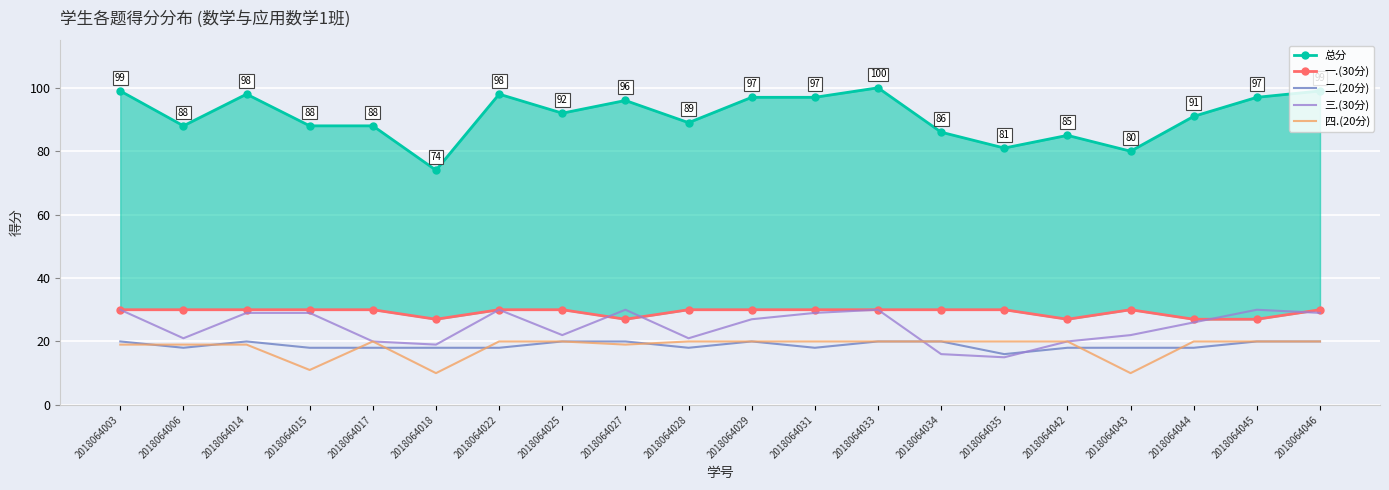

Which category has the highest value in the 总分 series?

2018064033